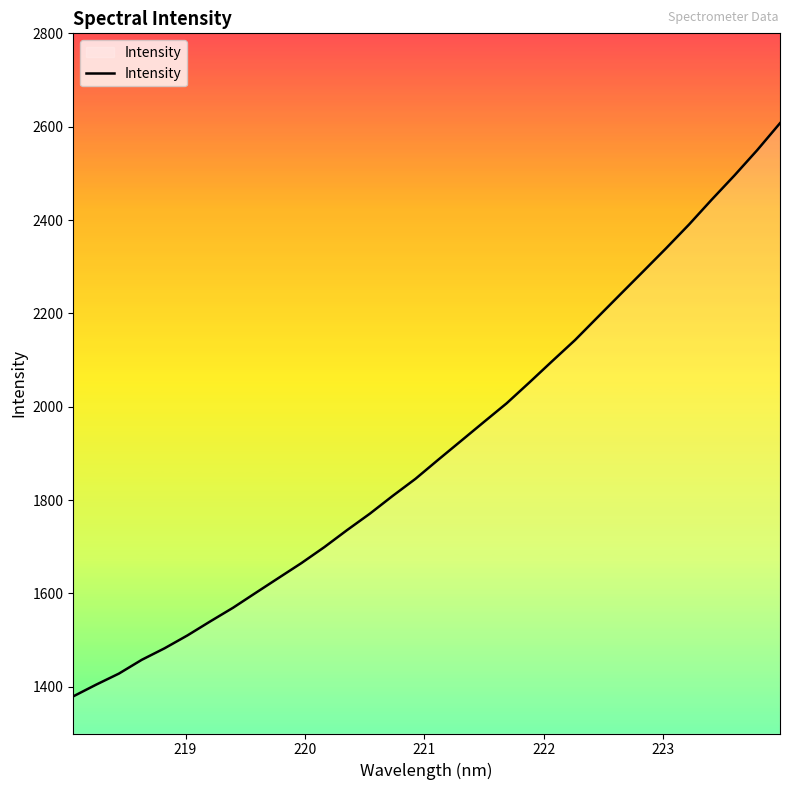

What is the smallest value displayed?

1379.6